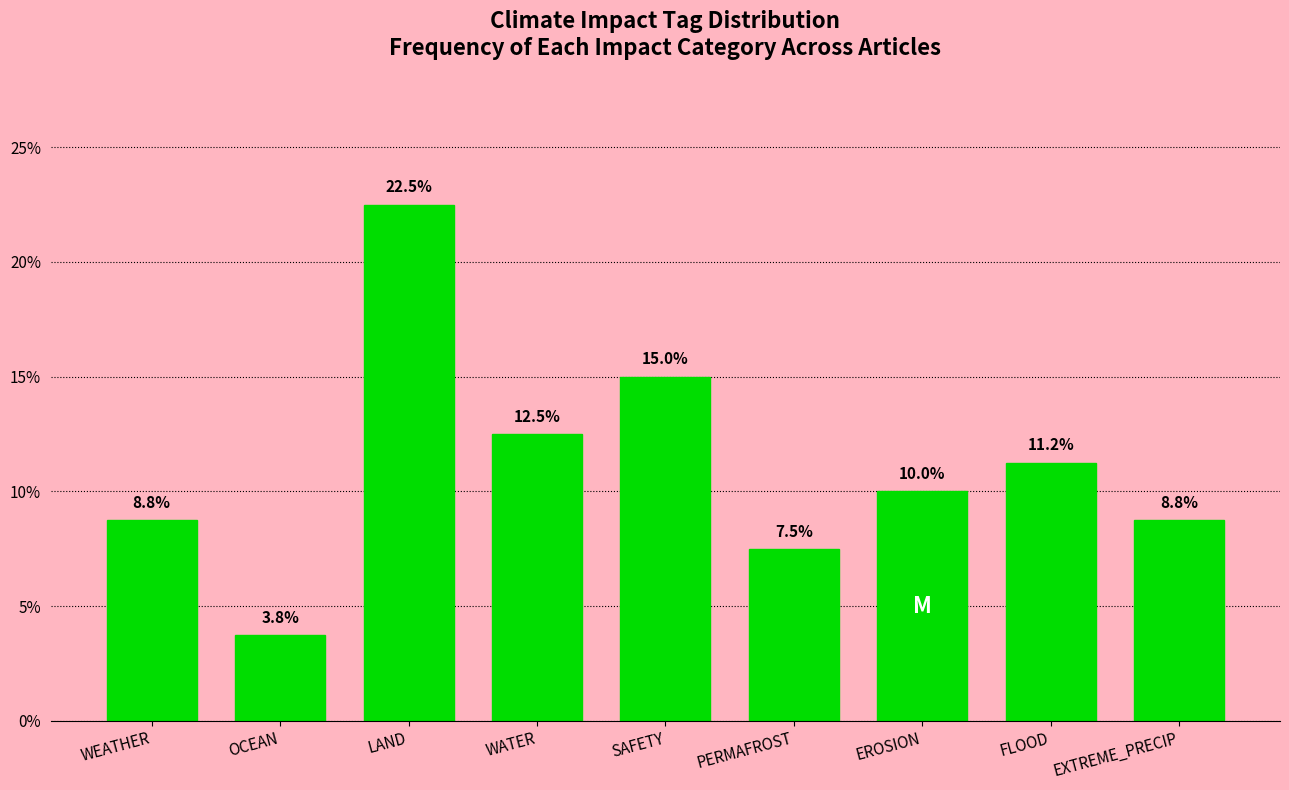

Where does the data first go above 10?

LAND